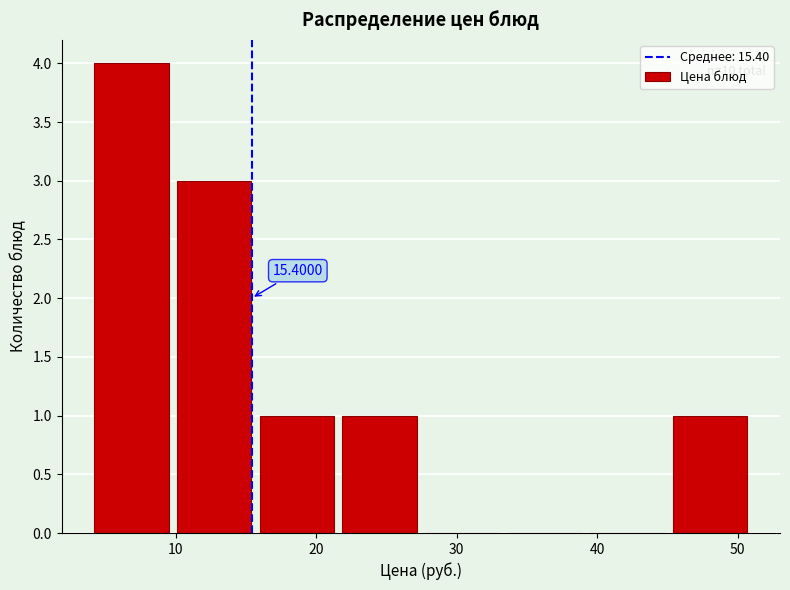

Which range on the x-axis has the tallest bar?

4 to 10